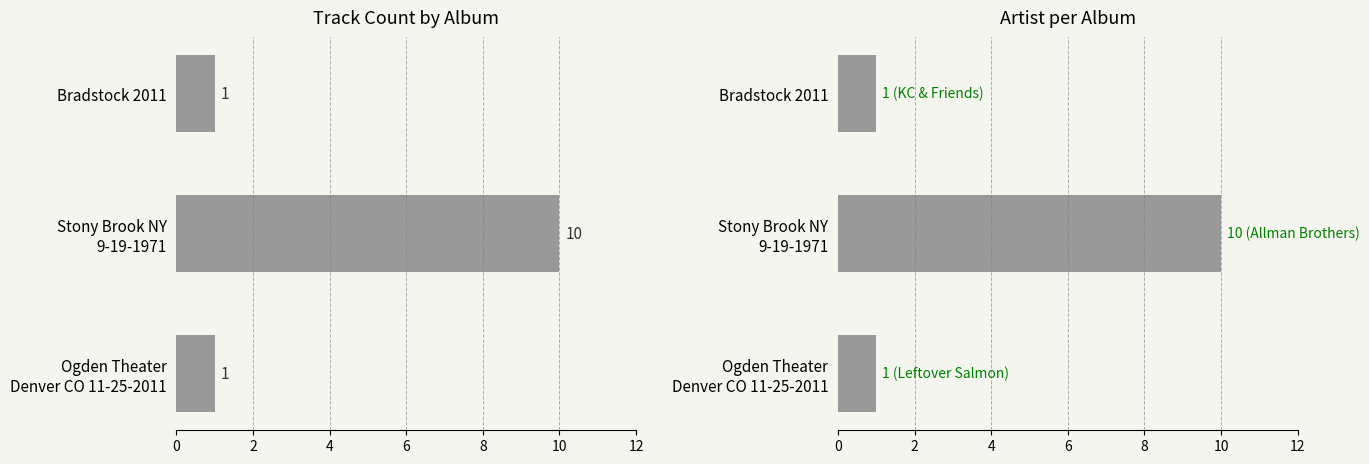

Count the number of data series in this chart.

1